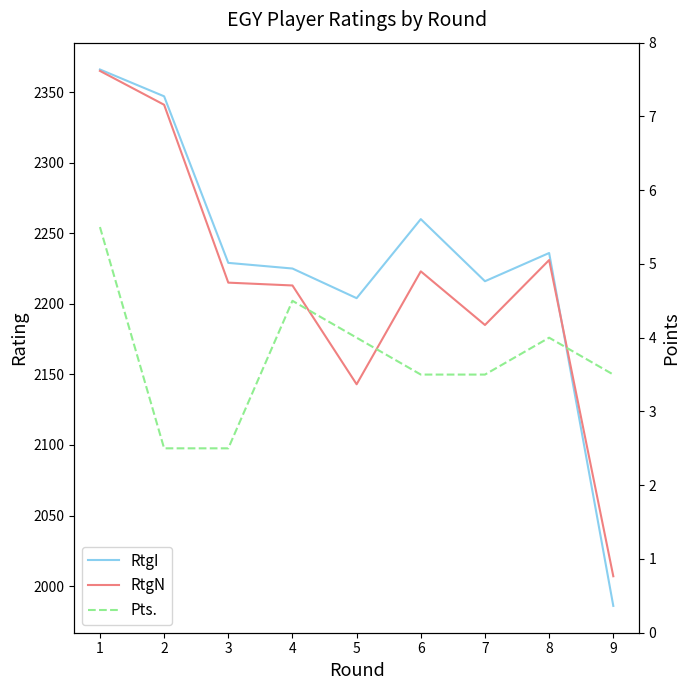

How many interior local peaks does the RtgI series have?

2